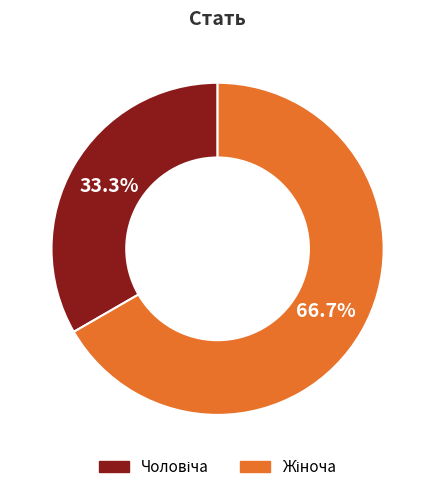

Is there a majority slice in this chart?

Yes